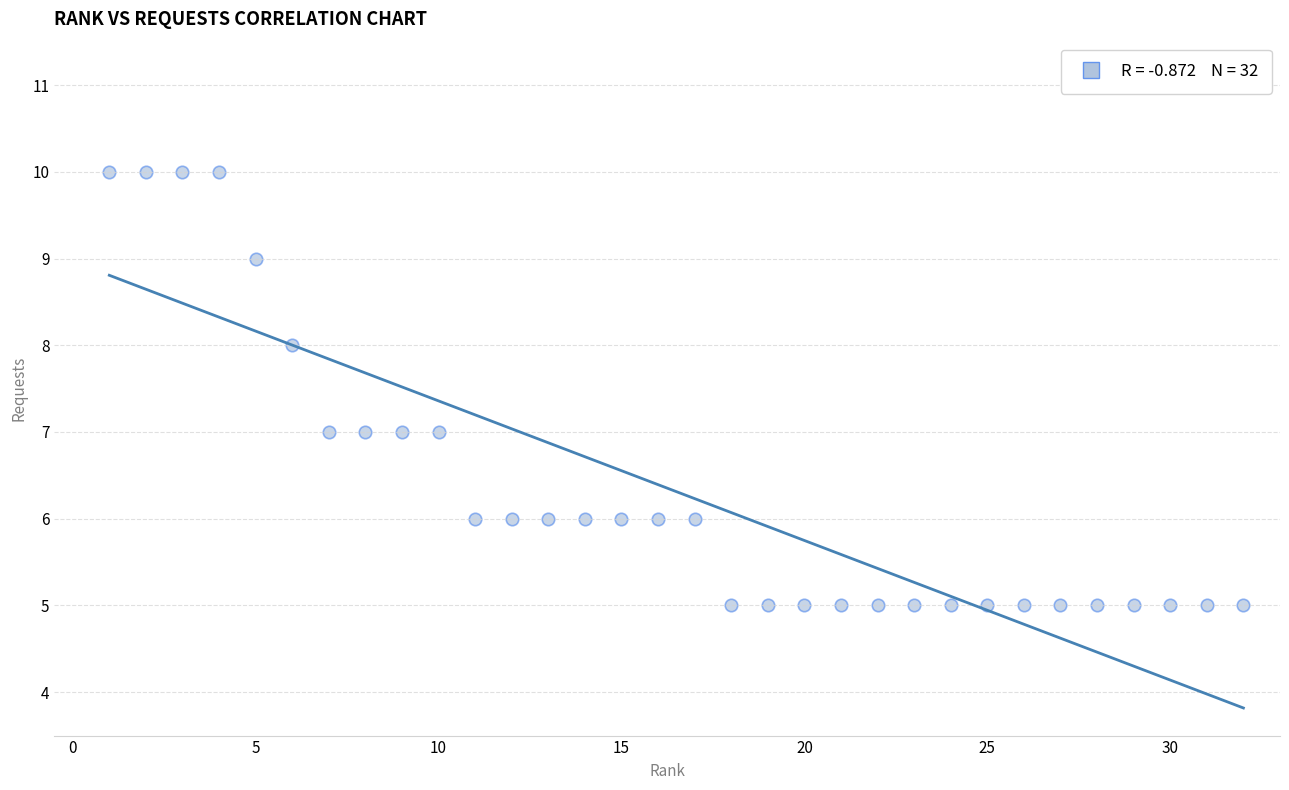

What is the range of X values (max minus min)?

31